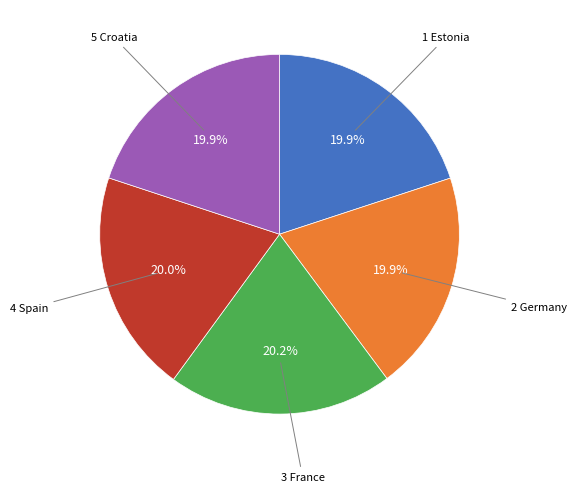

Does any single category account for the majority?

No